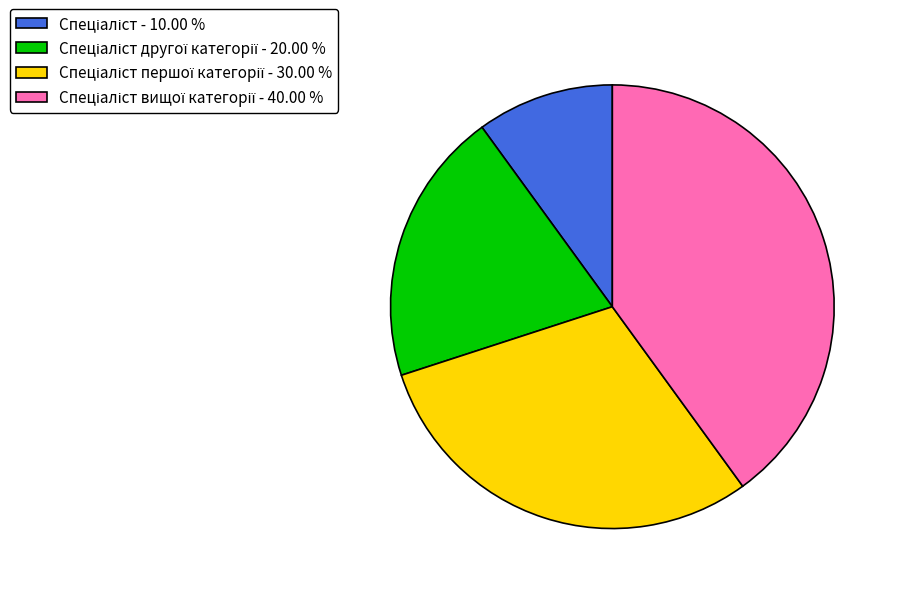

Is there any slice that represents more than half of the pie?

No